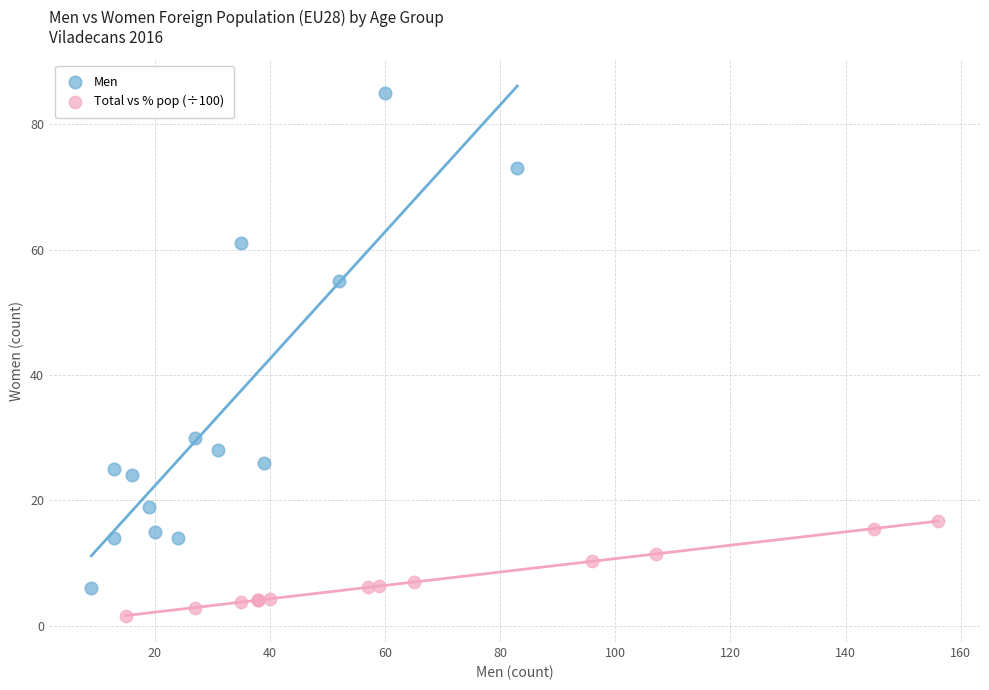

What are all the series names shown in the legend?

Men, Total vs % pop (÷100)